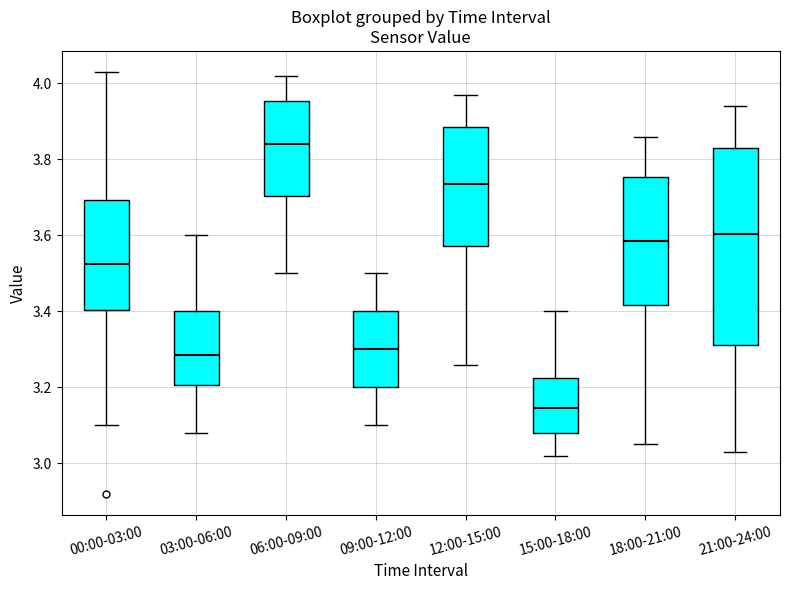

Reading left to right, read every box against the y-axis: the position of its median line, the range the box covers, and the ends of its whiskers. The values are not printed on the chart, so give them approximately, as read against the axis.

00:00-03:00: median 3.52, box 3.40 to 3.70, whiskers 3.10 to 4.04
03:00-06:00: median 3.28, box 3.20 to 3.40, whiskers 3.08 to 3.60
06:00-09:00: median 3.84, box 3.70 to 3.96, whiskers 3.50 to 4.02
09:00-12:00: median 3.30, box 3.20 to 3.40, whiskers 3.10 to 3.50
12:00-15:00: median 3.74, box 3.58 to 3.88, whiskers 3.26 to 3.98
15:00-18:00: median 3.14, box 3.08 to 3.22, whiskers 3.02 to 3.40
18:00-21:00: median 3.58, box 3.42 to 3.76, whiskers 3.06 to 3.86
21:00-24:00: median 3.60, box 3.32 to 3.84, whiskers 3.04 to 3.94